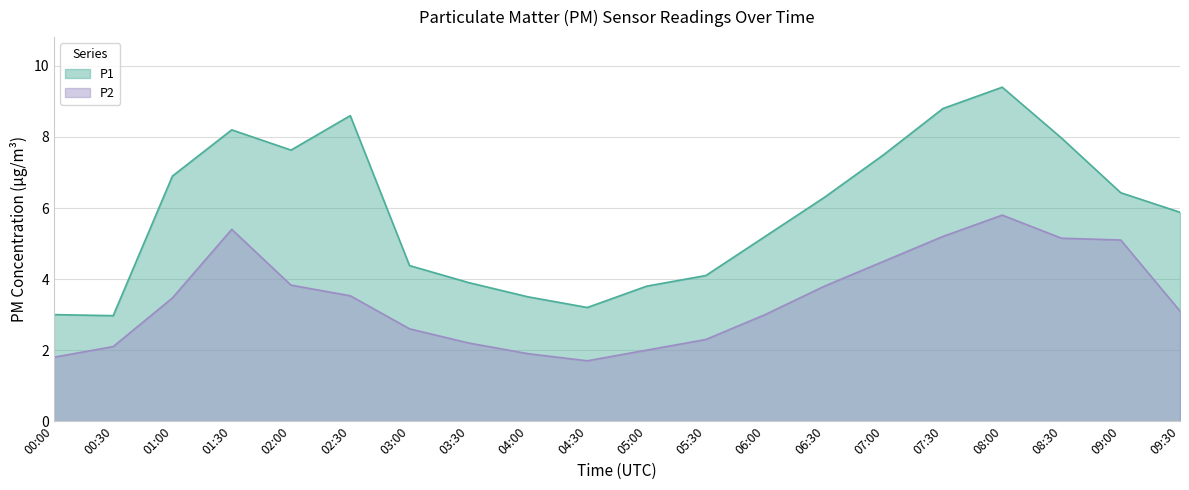

How many data points does each series have?

20